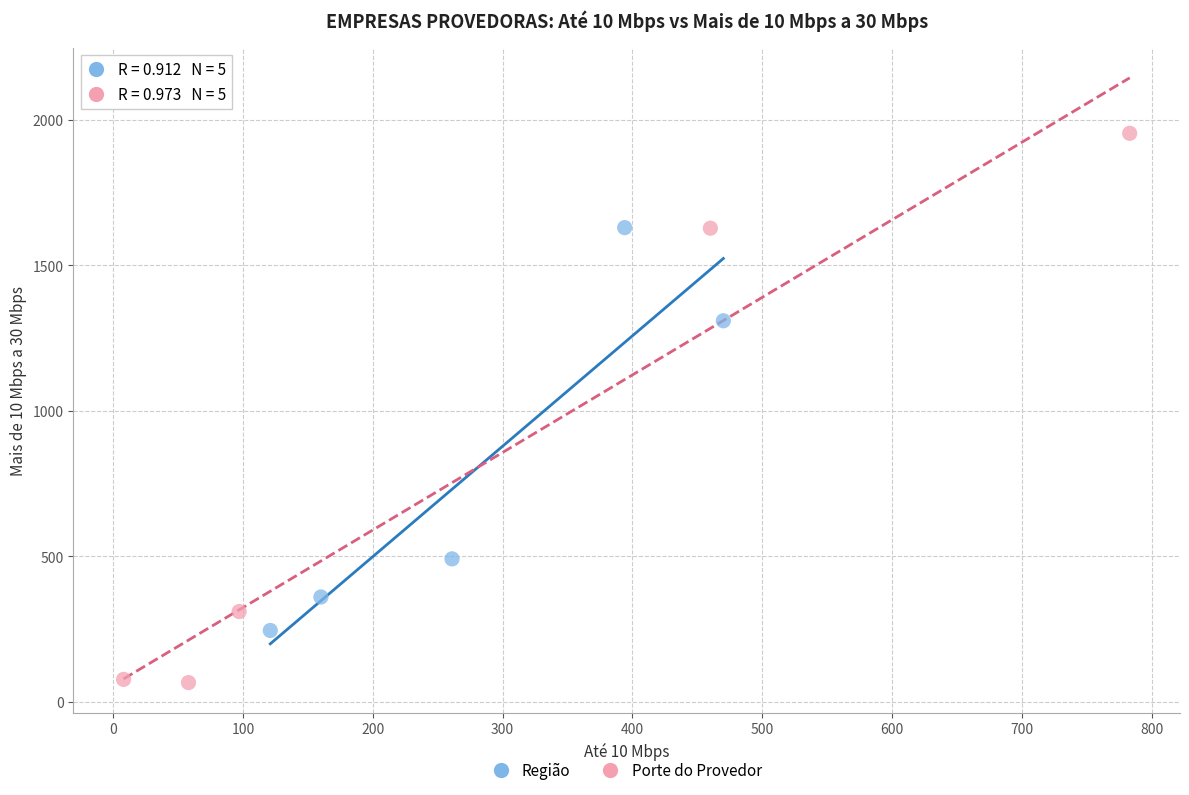

Which series reaches the minimum Y coordinate?

Porte do Provedor